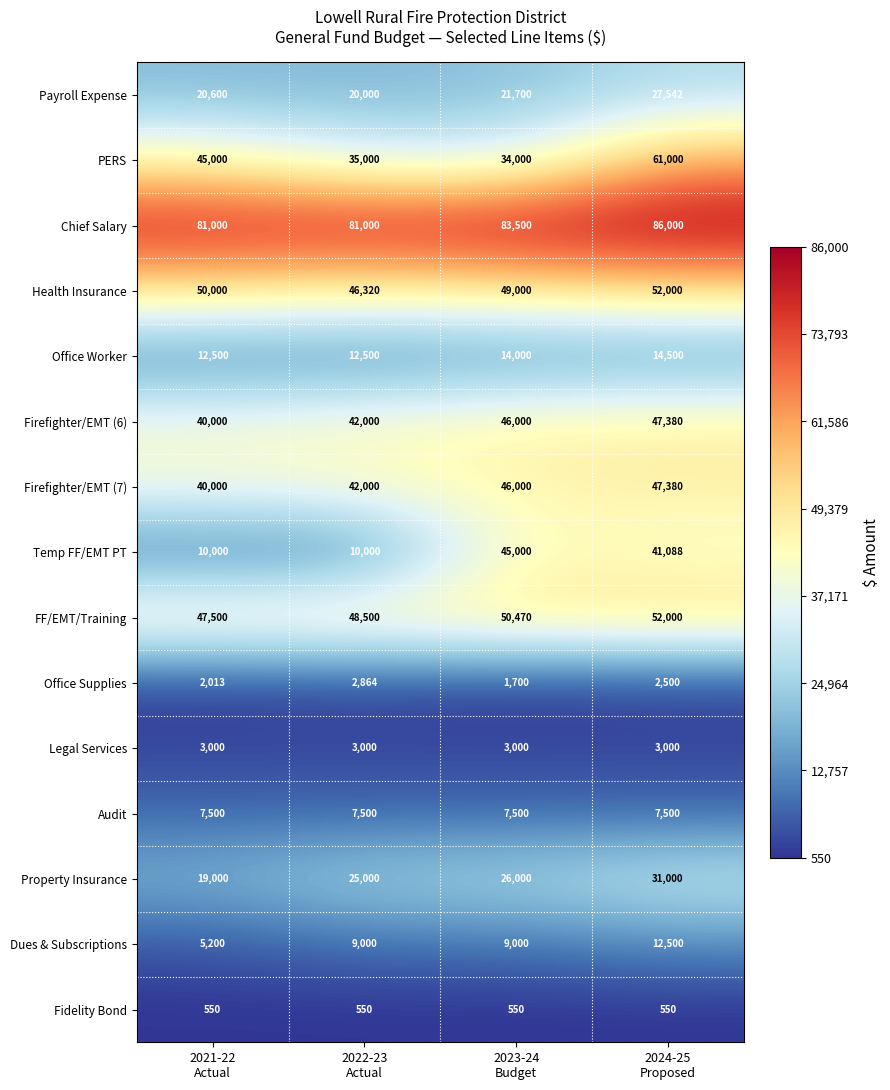

Count the Dues & Subscriptions values in the range 9000 to 12500.

3